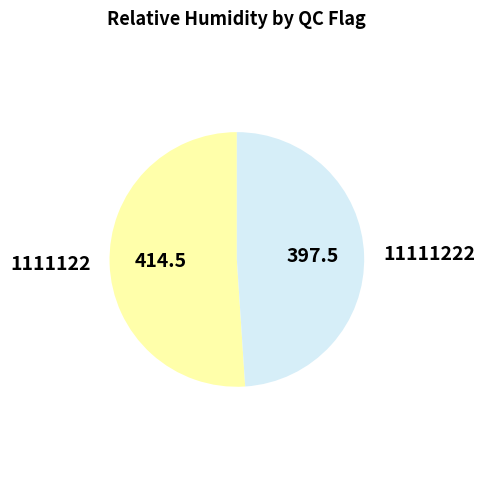

Between 1111122 and 11111222, which is larger?

1111122